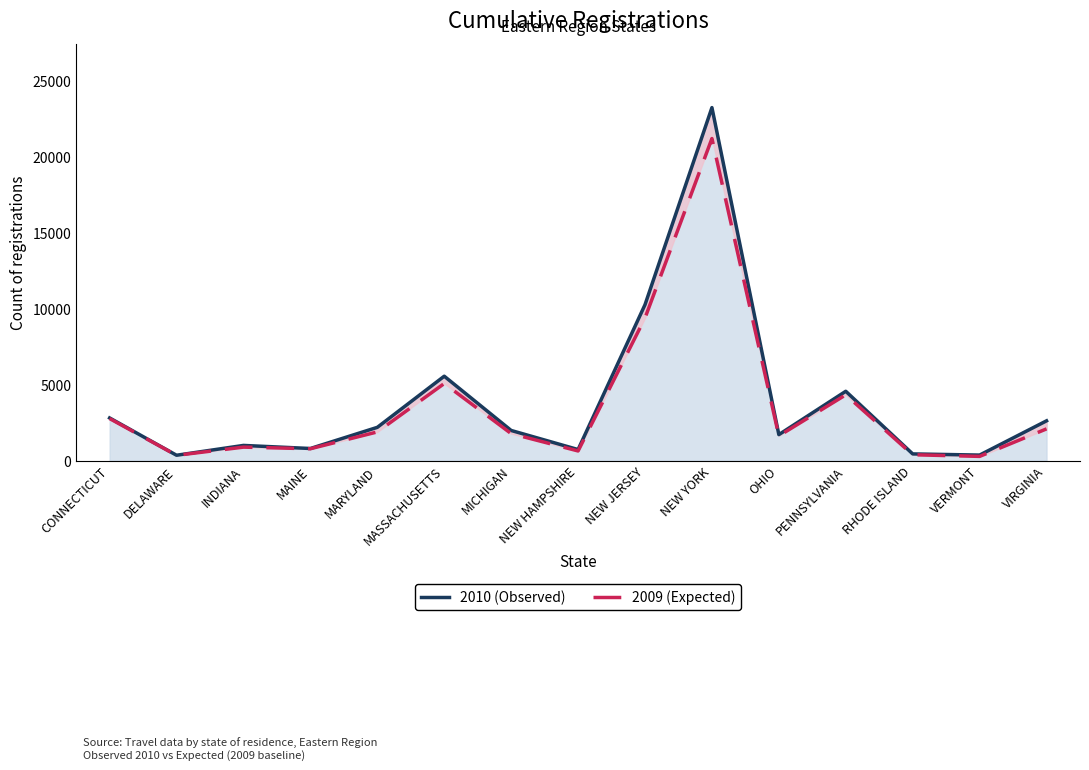

How many interior local peaks does the 2010 (Observed) series have?

4